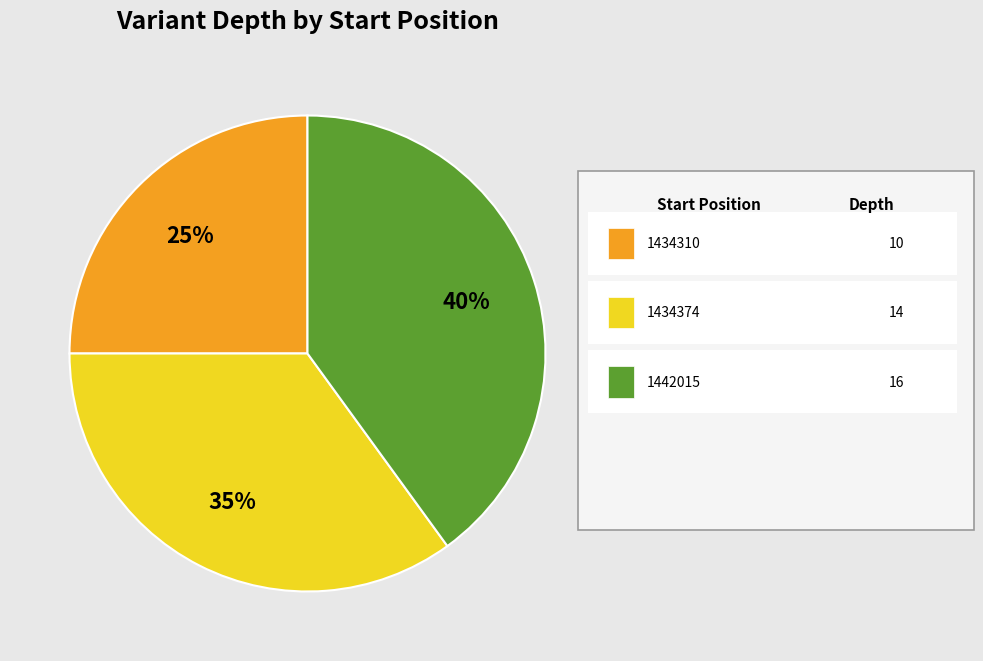

To the nearest percent, what is the difference between the largest and smallest slice percentages?

15%